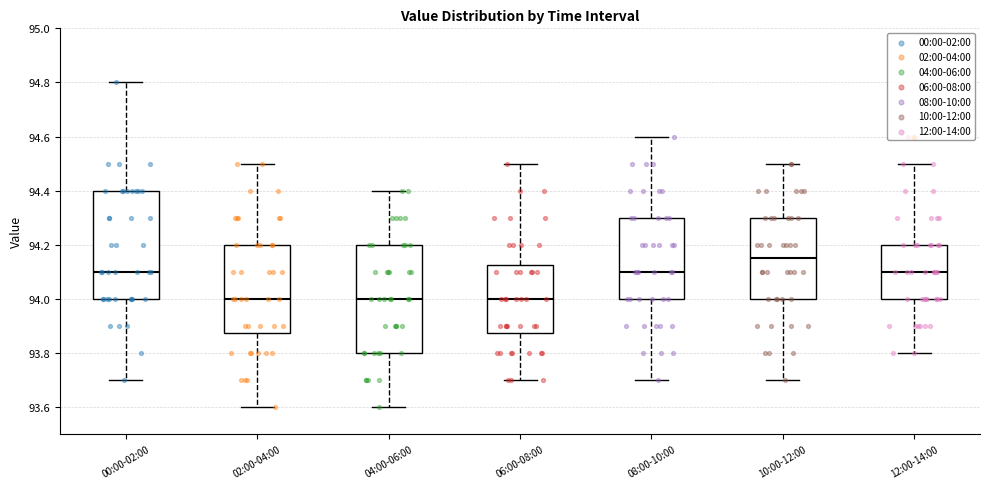

Where does the median line of the box for 08:00-10:00 sit on the y-axis? The values are not printed on the chart, so give them approximately, as read against the axis.

94.10